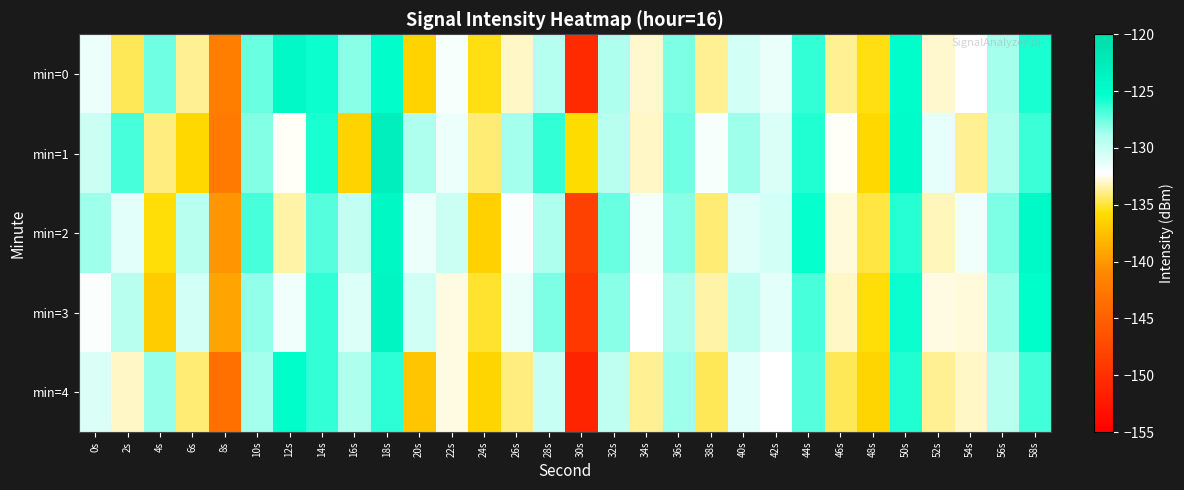

Reading left to right, what are all the values shown in this chart?

min=0: 0s=-131.5	2s=-134.6	4s=-127.6	6s=-133.7	8s=-141.9	10s=-127.4	12s=-124.5	14s=-125.6	16s=-128.1	18s=-125.1	20s=-136.4	22s=-131.9	24s=-135.5	26s=-133.1	28s=-129.2	30s=-150.6	32s=-128.9	34s=-133.0	36s=-127.8	38s=-133.8	40s=-130.4	42s=-131.5	44s=-126.3	46s=-133.8	48s=-135.5	50s=-125.2	52s=-133.0	54s=-132.2	56s=-128.6	58s=-125.8
min=1: 0s=-130.1	2s=-126.7	4s=-134.0	6s=-136.1	8s=-142.4	10s=-128.0	12s=-132.4	14s=-125.8	16s=-136.4	18s=-122.9	20s=-129.0	22s=-131.5	24s=-134.2	26s=-128.7	28s=-126.3	30s=-135.8	32s=-129.4	34s=-133.1	36s=-127.6	38s=-131.9	40s=-128.5	42s=-130.7	44s=-125.9	46s=-132.4	48s=-136.1	50s=-124.8	52s=-131.3	54s=-133.7	56s=-129.0	58s=-126.5
min=2: 0s=-128.5	2s=-131.2	4s=-135.7	6s=-129.3	8s=-140.1	10s=-126.8	12s=-133.4	14s=-127.1	16s=-129.8	18s=-124.3	20s=-131.6	22s=-130.2	24s=-136.5	26s=-132.1	28s=-128.9	30s=-148.3	32s=-127.4	34s=-131.8	36s=-128.2	38s=-134.1	40s=-131.0	42s=-130.5	44s=-125.4	46s=-132.8	48s=-134.9	50s=-126.1	52s=-133.2	54s=-131.7	56s=-127.9	58s=-124.6
min=3: 0s=-132.1	2s=-129.4	4s=-136.8	6s=-130.5	8s=-139.2	10s=-128.3	12s=-131.7	14s=-126.4	16s=-130.9	18s=-123.7	20s=-130.3	22s=-132.6	24s=-135.1	26s=-131.4	28s=-127.8	30s=-149.2	32s=-128.1	34s=-132.3	36s=-129.0	38s=-133.5	40s=-129.7	42s=-131.1	44s=-126.8	46s=-133.1	48s=-135.7	50s=-125.5	52s=-132.6	54s=-132.8	56s=-128.4	58s=-125.2
min=4: 0s=-130.7	2s=-133.1	4s=-128.4	6s=-134.2	8s=-143.5	10s=-128.7	12s=-125.3	14s=-126.4	16s=-129.0	18s=-126.2	20s=-137.1	22s=-132.7	24s=-136.2	26s=-134.0	28s=-130.1	30s=-151.3	32s=-129.7	34s=-133.8	36s=-128.6	38s=-134.5	40s=-131.2	42s=-132.3	44s=-127.1	46s=-134.5	48s=-136.2	50s=-126.0	52s=-133.7	54s=-133.1	56s=-129.4	58s=-126.6